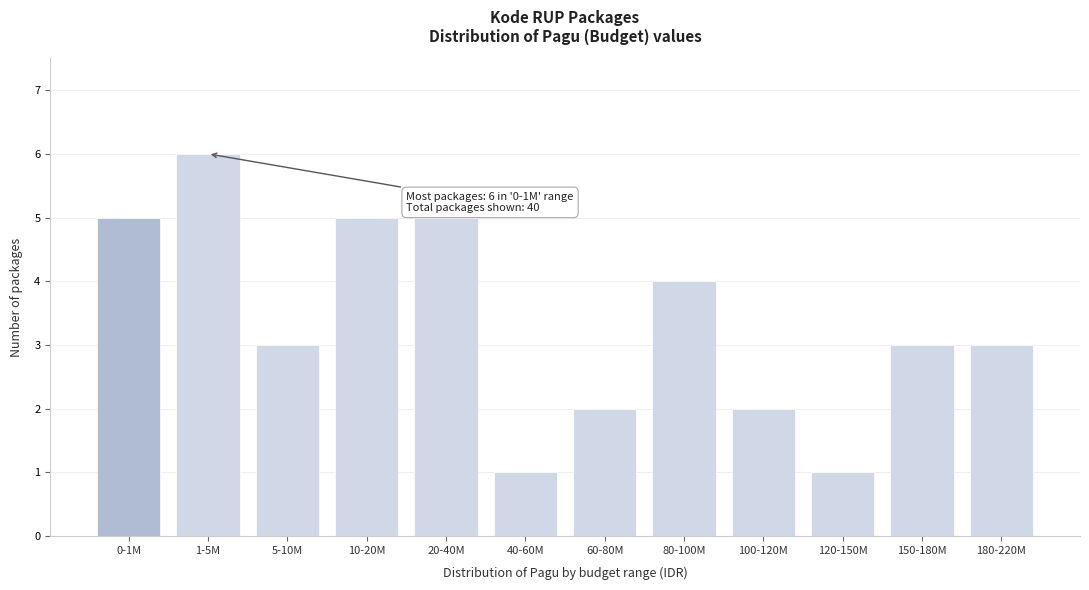

Reading left to right, what are all the values shown in this chart?

0-1M=5	1-5M=6	5-10M=3	10-20M=5	20-40M=5	40-60M=1	60-80M=2	80-100M=4	100-120M=2	120-150M=1	150-180M=3	180-220M=3